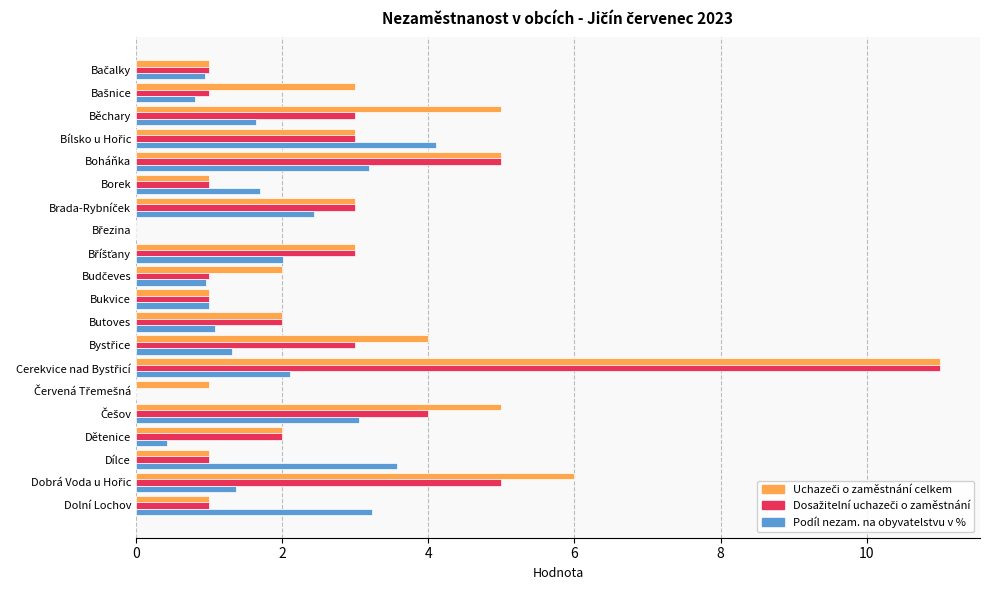

True or false: Podíl nezam. na obyvatelstvu v % has a value of 3.2 at Dolní Lochov.

True